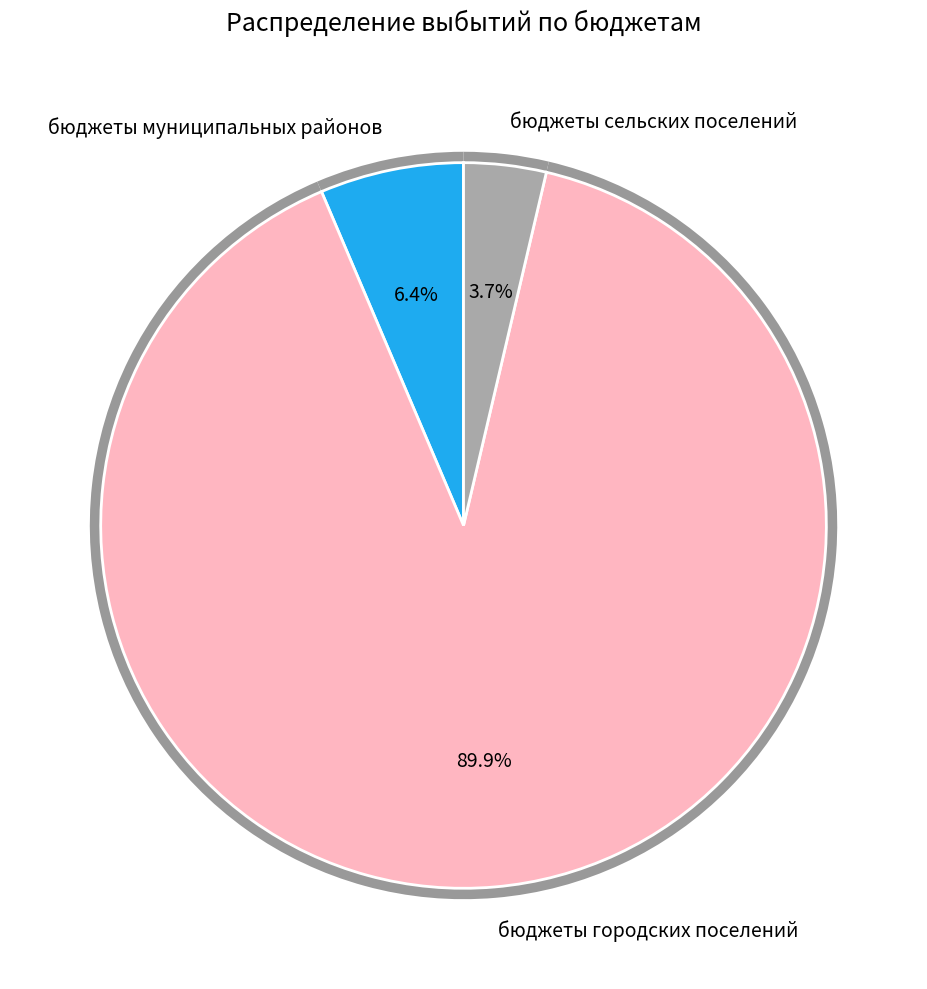

To the nearest percent, what is the difference between the largest and smallest slice percentages?

86%